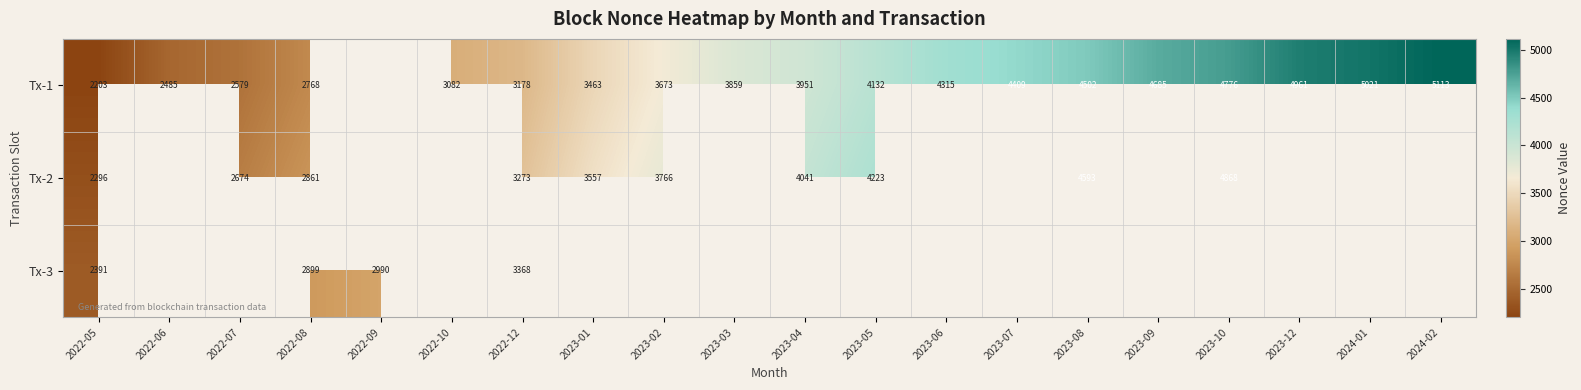

At 2022-08, list the series in order from smallest to largest.

Tx-1, Tx-2, Tx-3